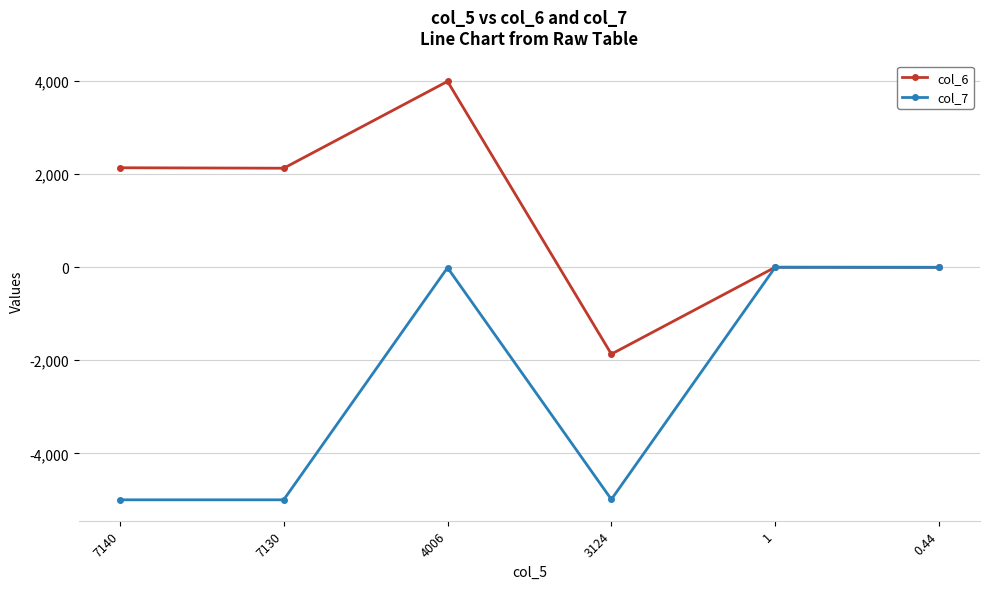

At which category is the sum across all series the highest?

4006